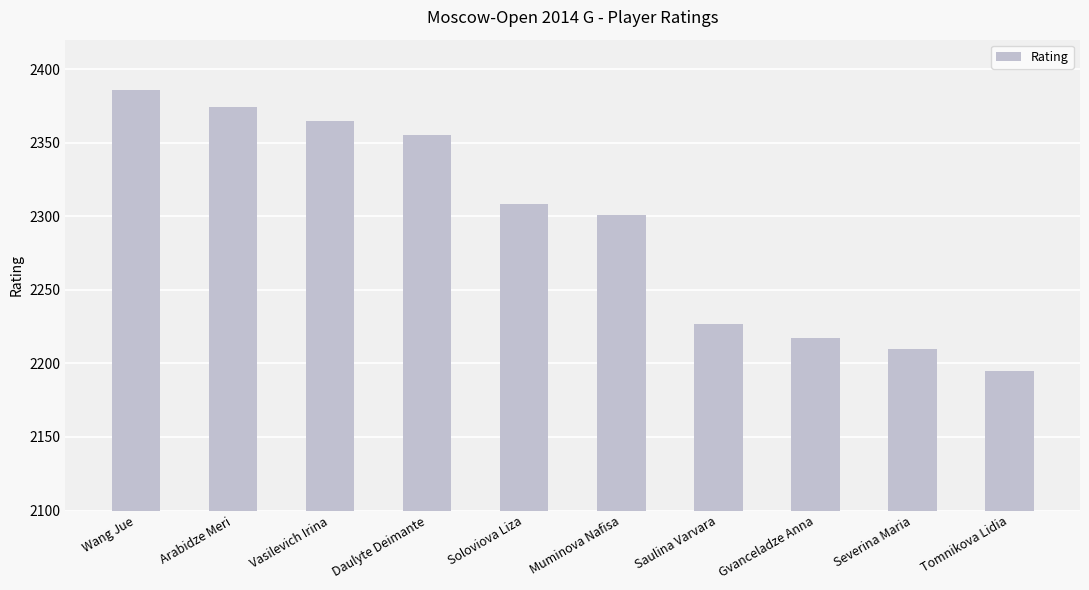

The value at Muminova Nafisa is 851. True or false?

False